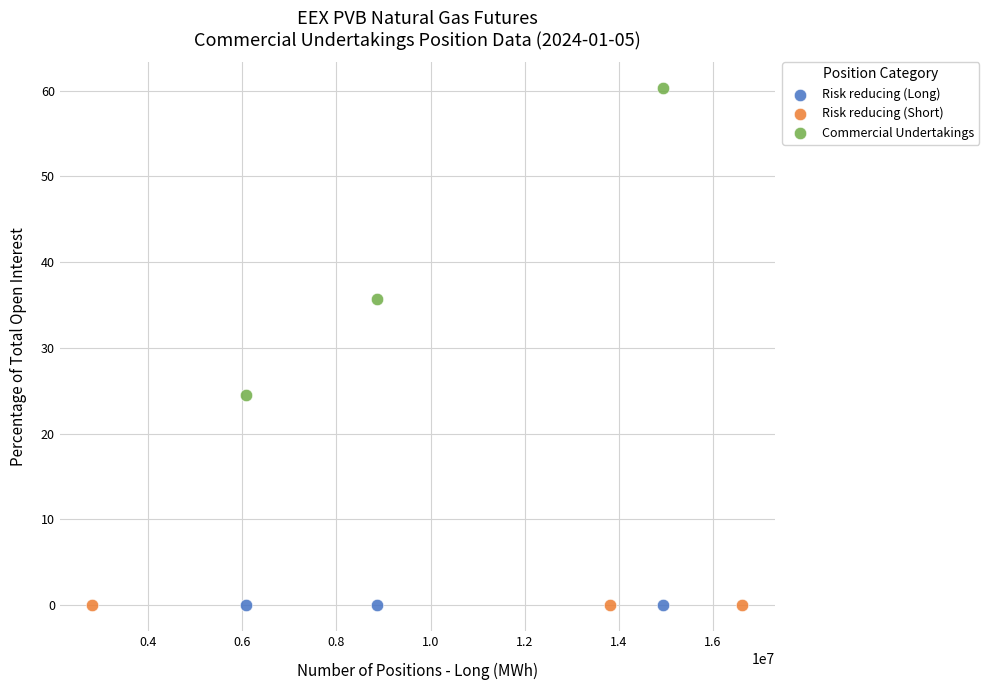

Which series contains the highest Y value?

Commercial Undertakings